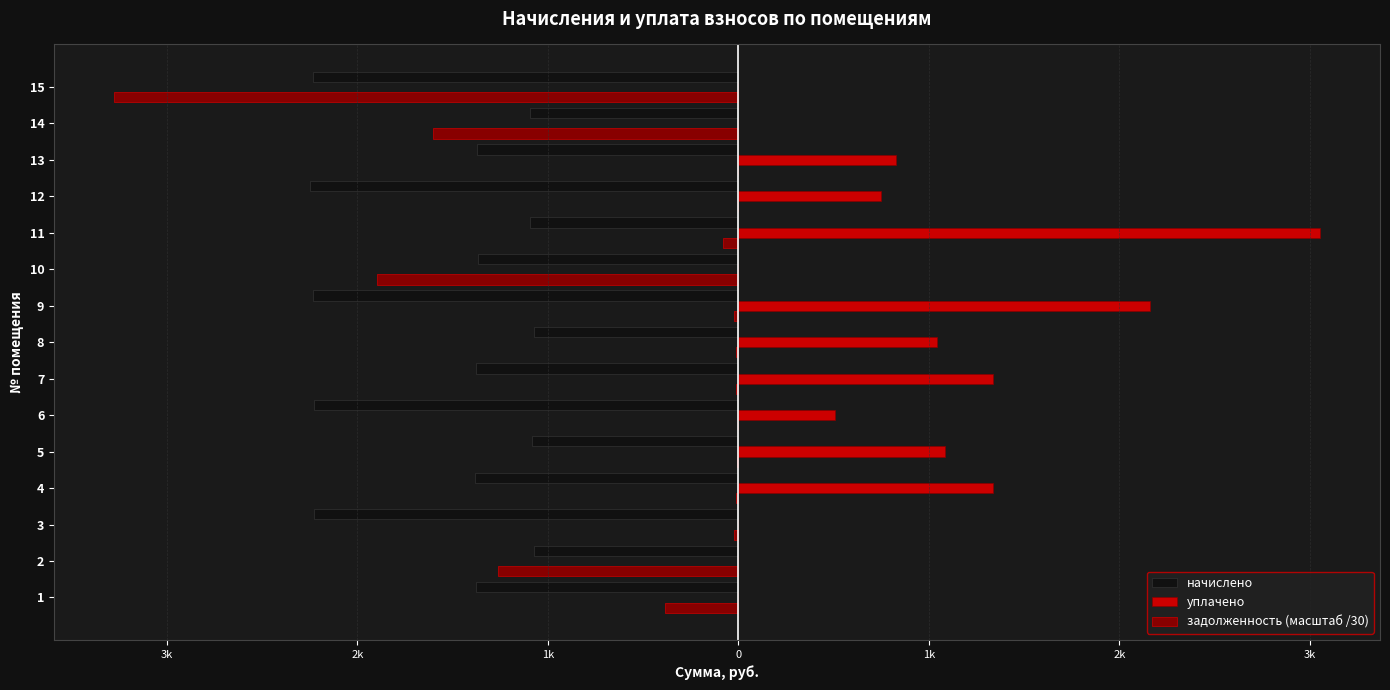

What are all the series names shown in the legend?

начислено, уплачено, задолженность (масштаб /30)